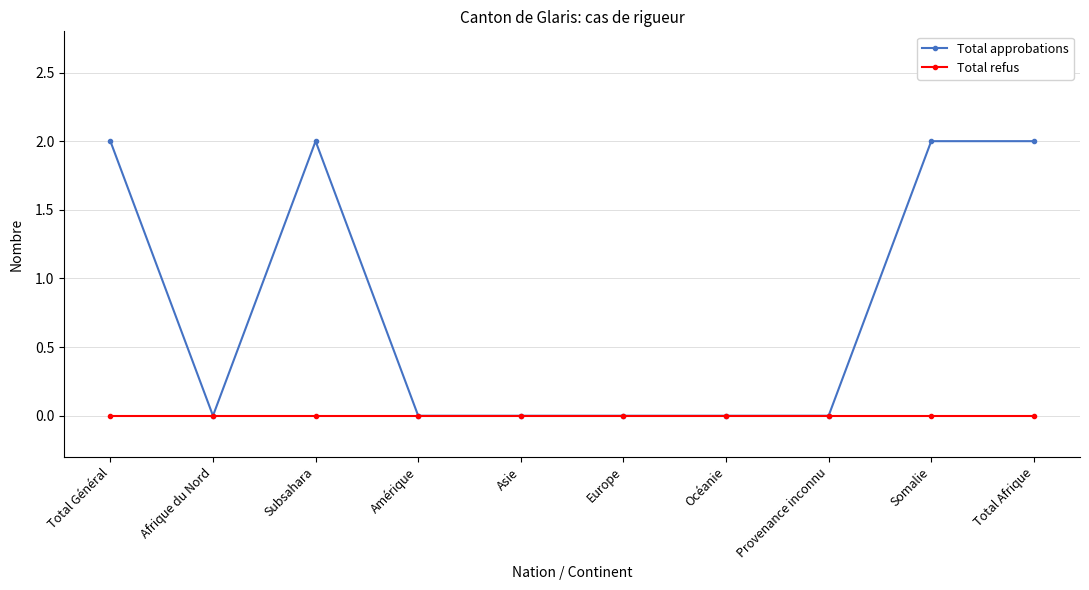

What is the label of the 4th point from the left?

Amérique